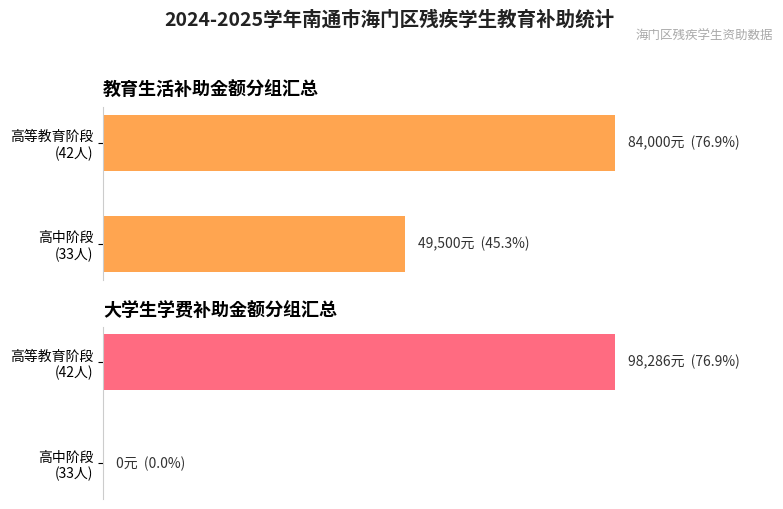

Count the number of categories in the chart.

2